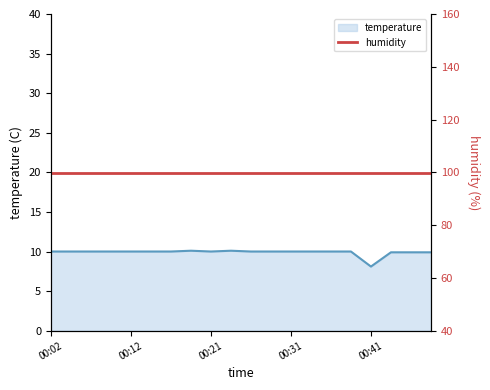

Rank the categories by value from highest to lowest.

00:19, 00:24, 00:02, 00:04, 00:07, 00:09, 00:12, 00:14, 00:16, 00:21, 00:26, 00:29, 00:31, 00:34, 00:36, 00:39, 00:46, 00:49, 00:51, 00:41